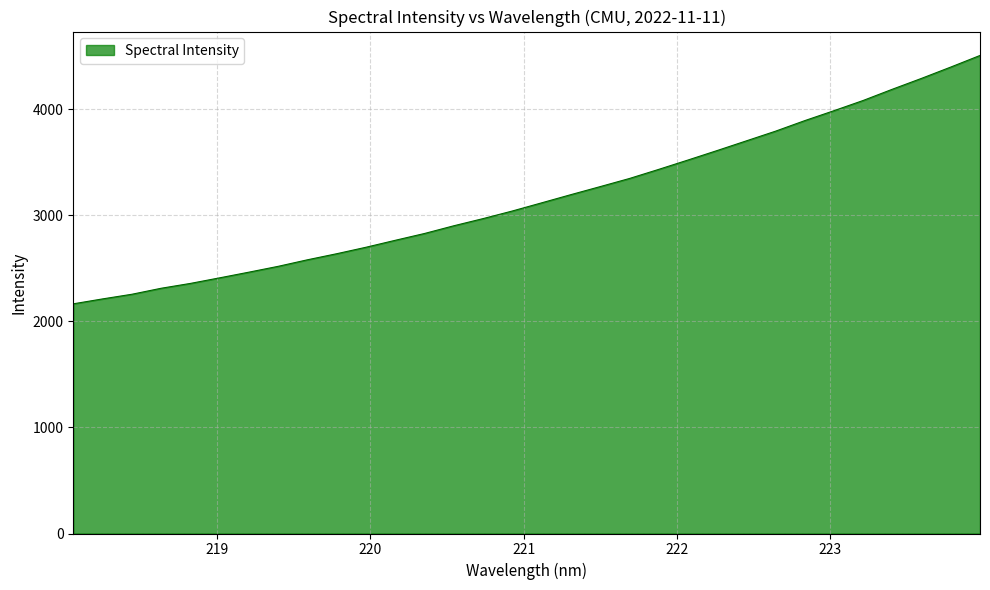

What is the maximum value shown in the chart?

4508.3